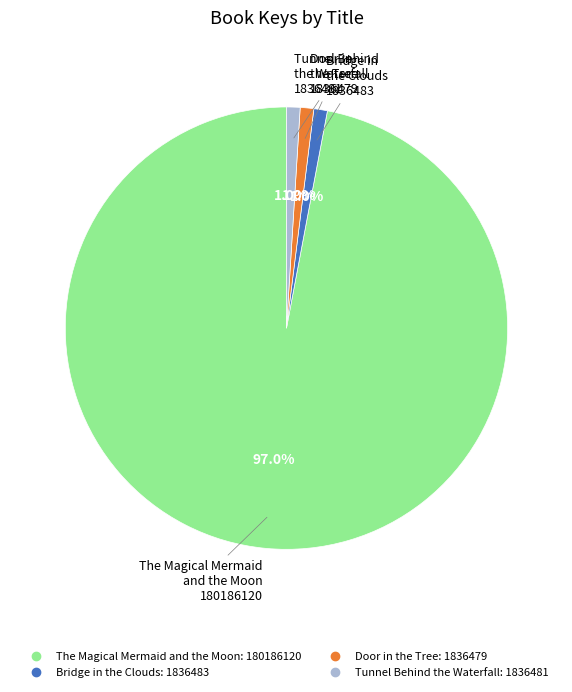

What percentage do The Magical Mermaid and the Moon and Tunnel Behind the Waterfall together represent?

98.0%